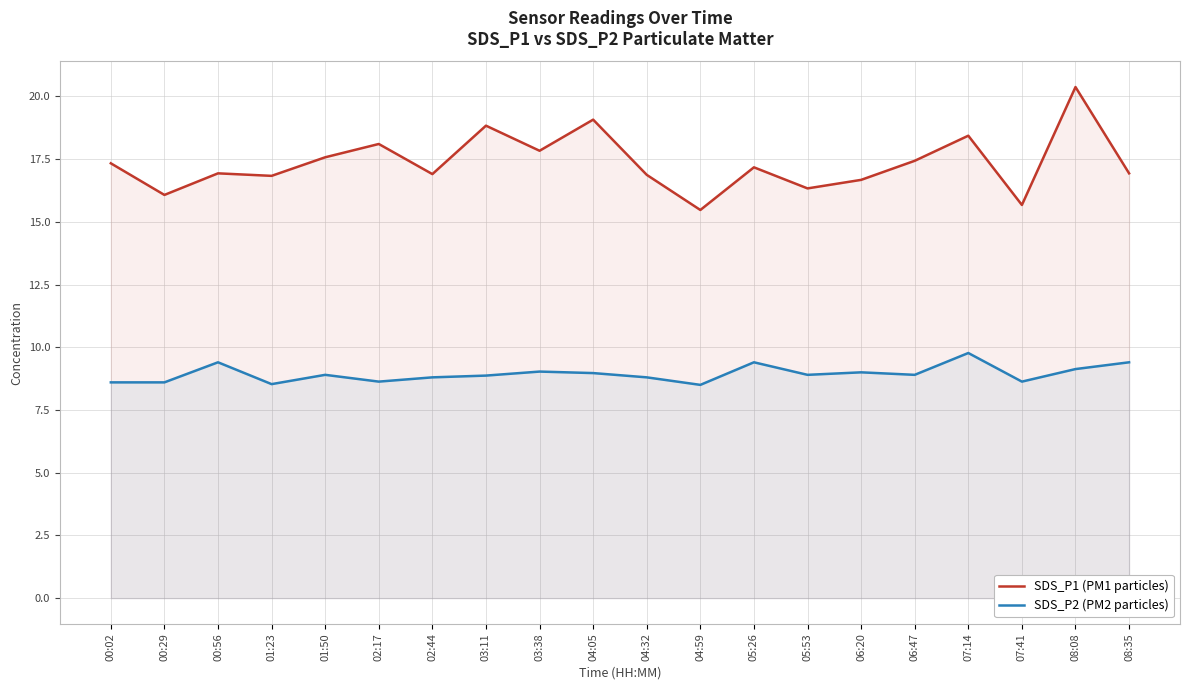

What is the label of the 16th point from the left?

06:47